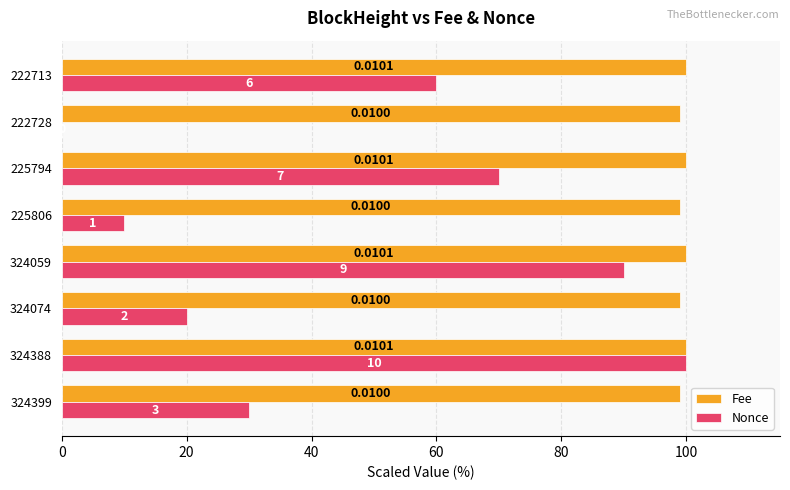

What is the sum of the Fee values at 222728 and 324388?

199.0